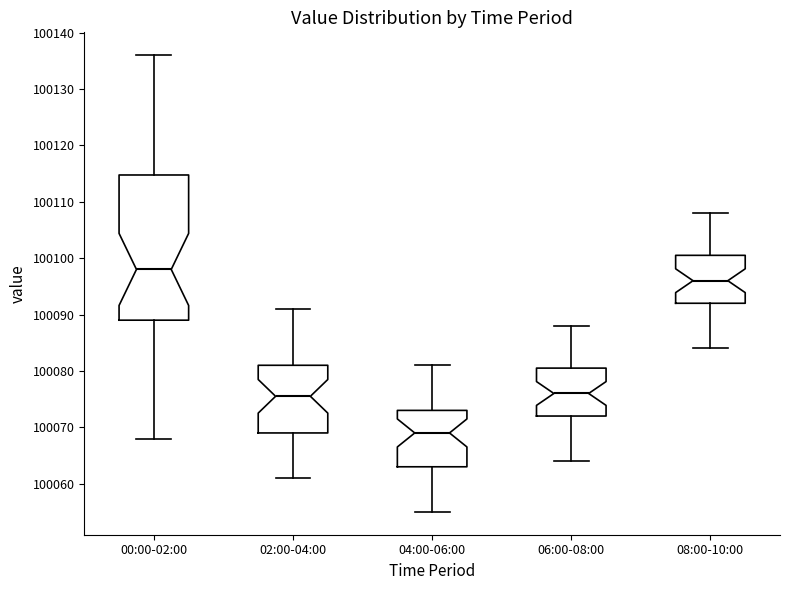

Where is the upper edge of the box for 08:00-10:00 on the y-axis? The values are not printed on the chart, so give them approximately, as read against the axis.

100101